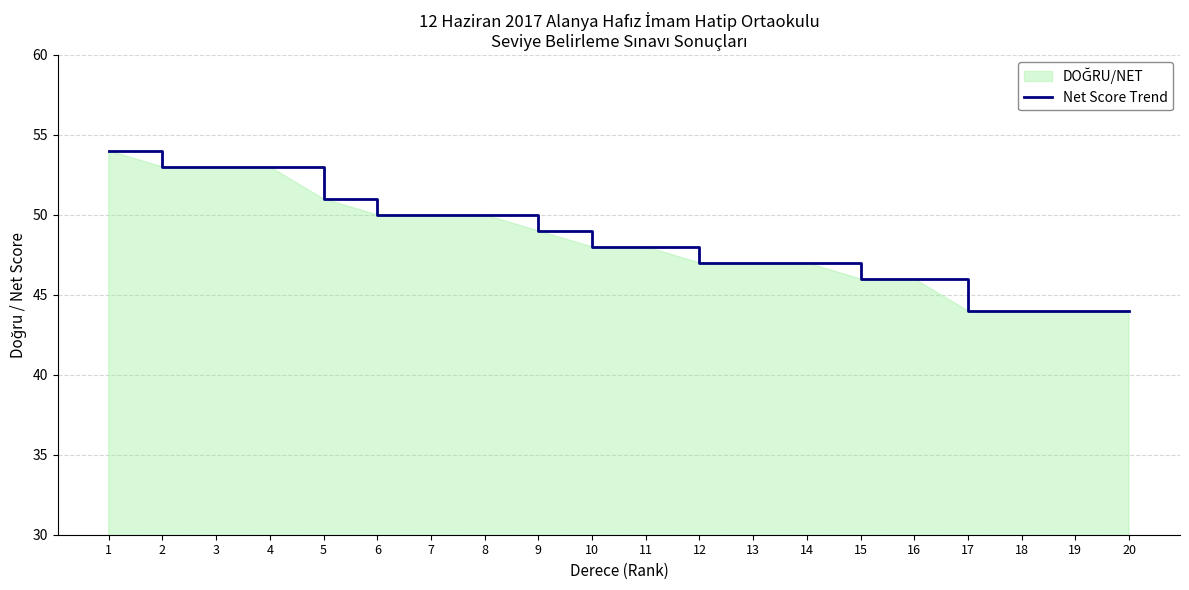

How many distinct data groups are displayed?

1